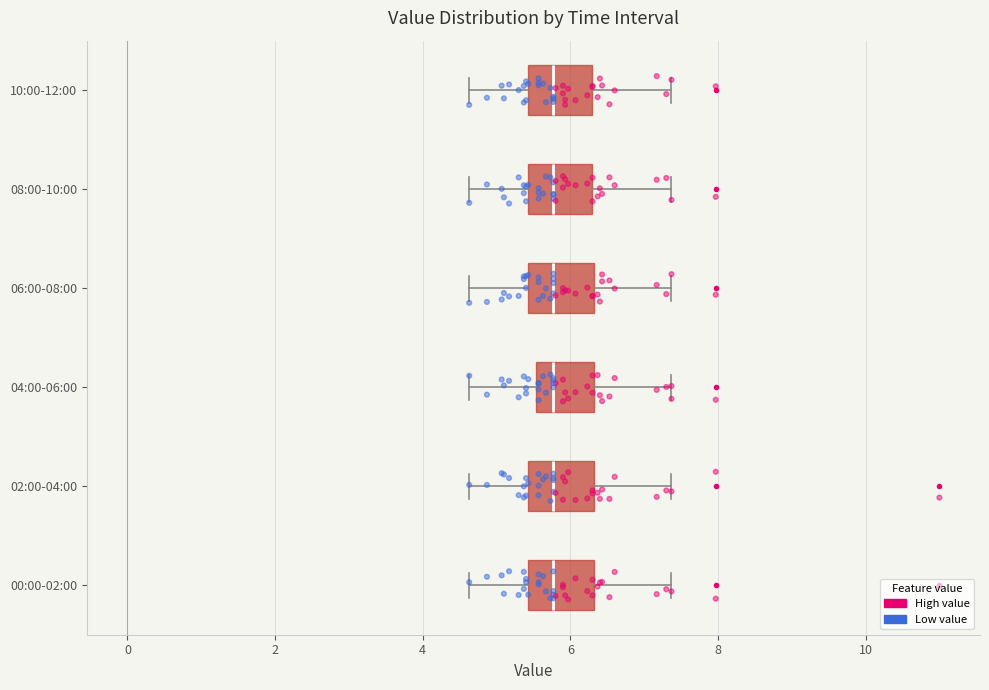

Reading bottom to top, read every box against the x-axis: the position of its median line, the range the box covers, and the ends of its whiskers. The values are not printed on the chart, so give them approximately, as read against the axis.

00:00-02:00: median 5.8, box 5.4 to 6.4, whiskers 4.6 to 7.4
02:00-04:00: median 5.8, box 5.4 to 6.4, whiskers 4.6 to 7.4
04:00-06:00: median 5.8, box 5.6 to 6.4, whiskers 4.6 to 7.4
06:00-08:00: median 5.8, box 5.4 to 6.4, whiskers 4.6 to 7.4
08:00-10:00: median 5.8, box 5.4 to 6.4, whiskers 4.6 to 7.4
10:00-12:00: median 5.8, box 5.4 to 6.4, whiskers 4.6 to 7.4